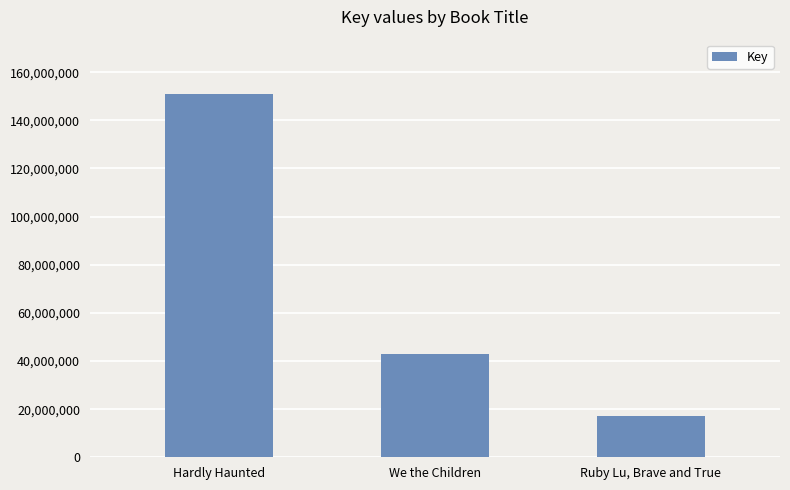

Reading right to left, what are all the values shown in this chart?

Ruby Lu, Brave and True=16974023	We the Children=42720240	Hardly Haunted=150885000